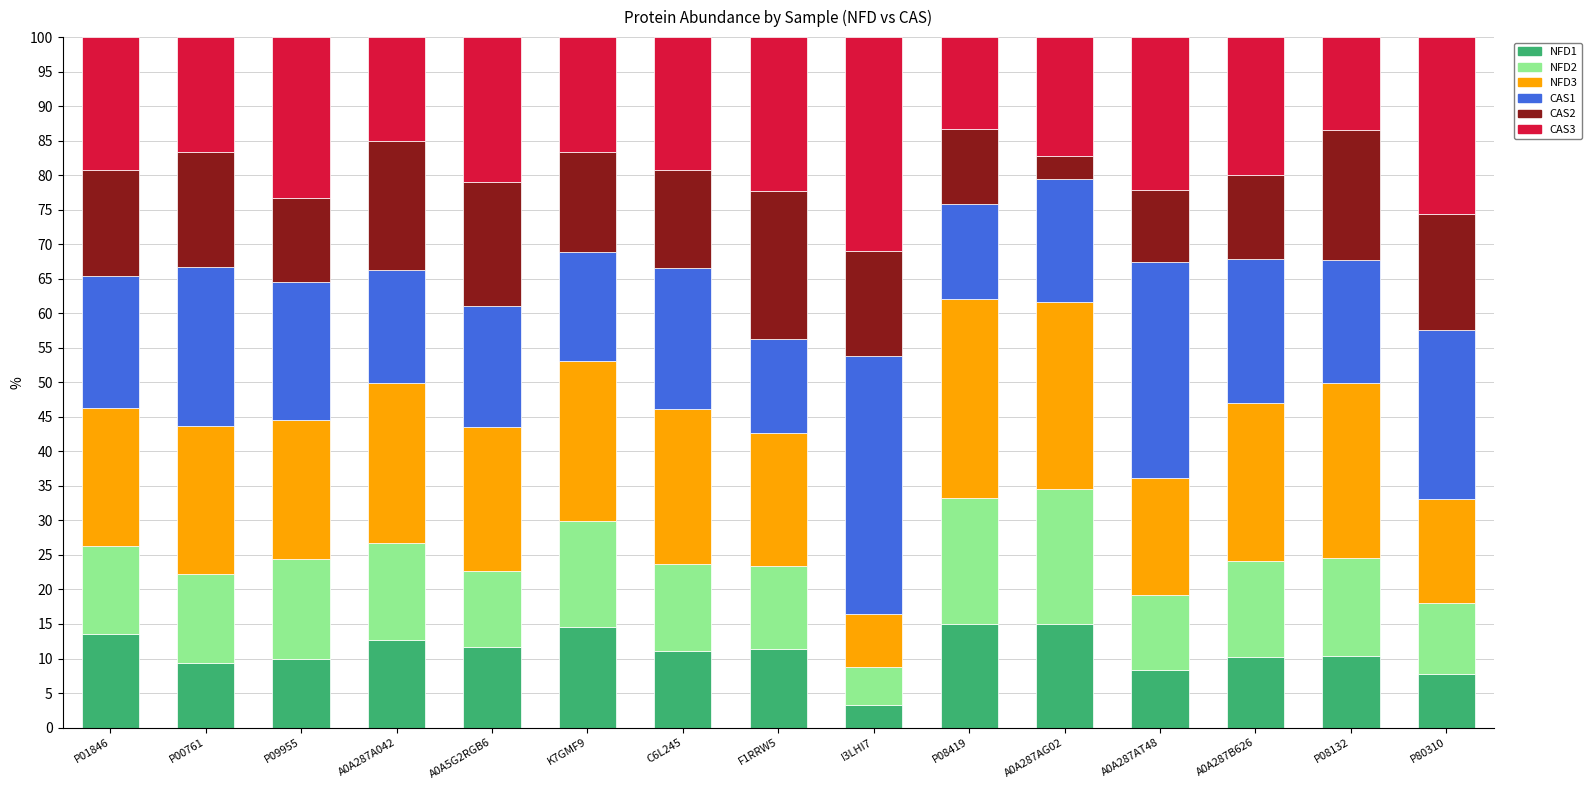

Does the chart contain any negative values?

No